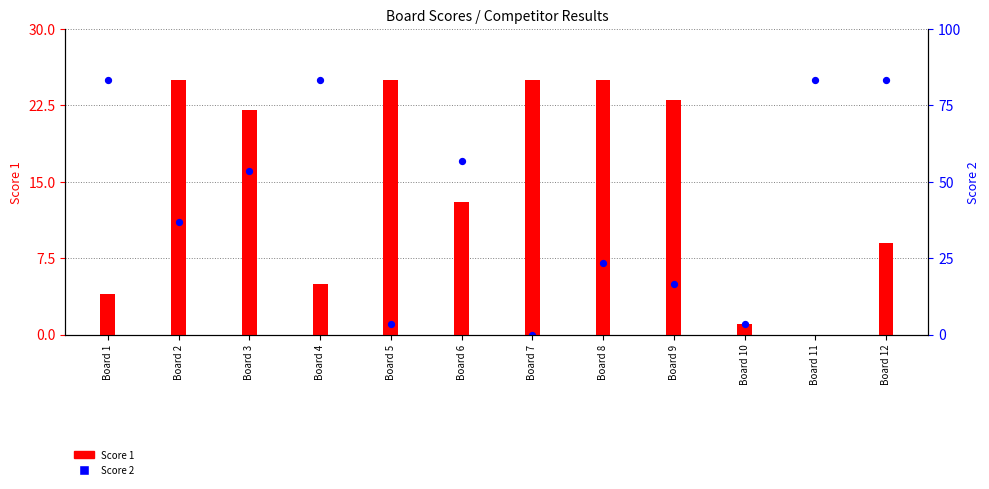

Which series has the largest Y range (max minus min)?

Score 1